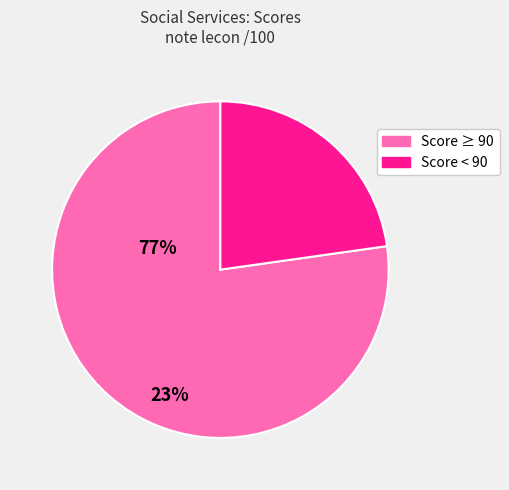

Does any single category account for the majority?

Yes